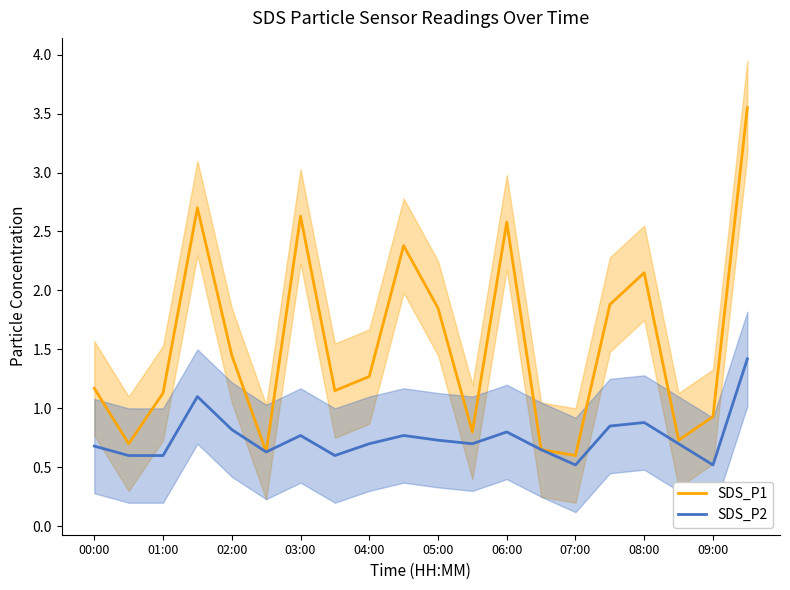

The SDS_P2 series shows 0.4 at 06:00. True or false?

False